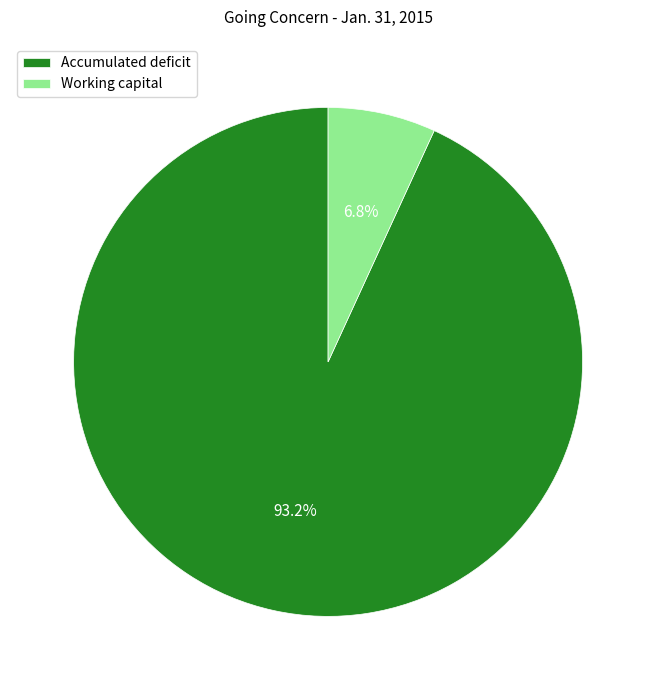

What percentage is the Accumulated deficit slice, to the nearest percent?

93%